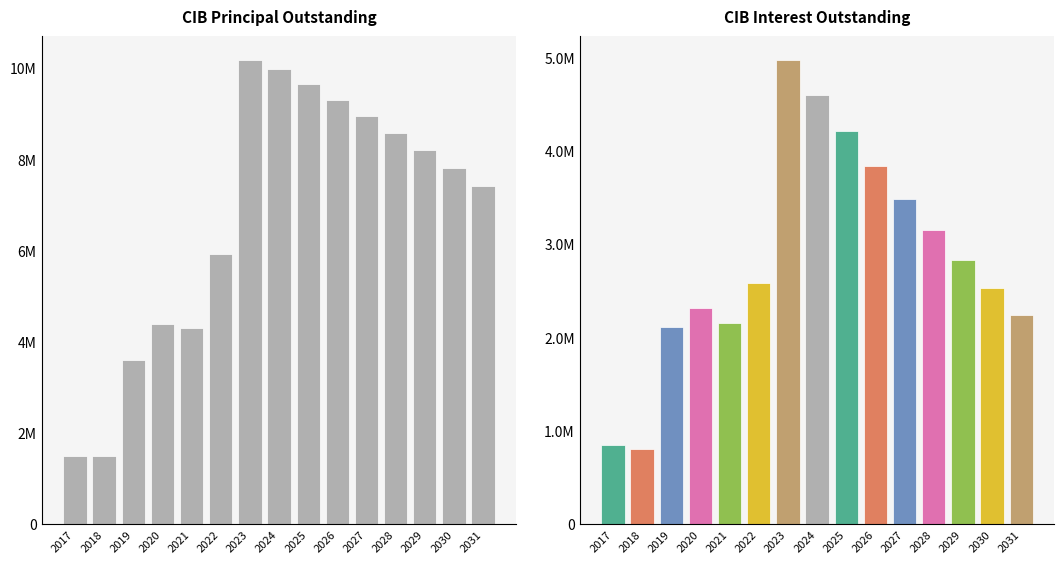

At which category is the sum across all series the highest?

2023